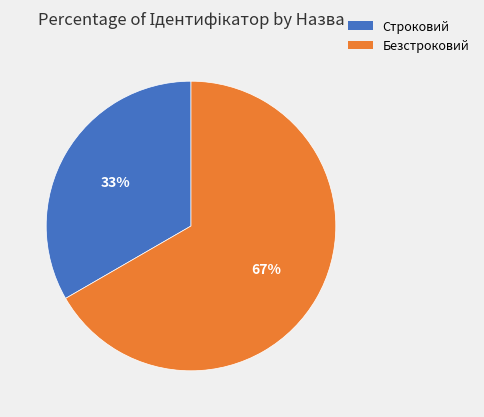

The Строковий slice represents 21% of the pie. True or false?

False